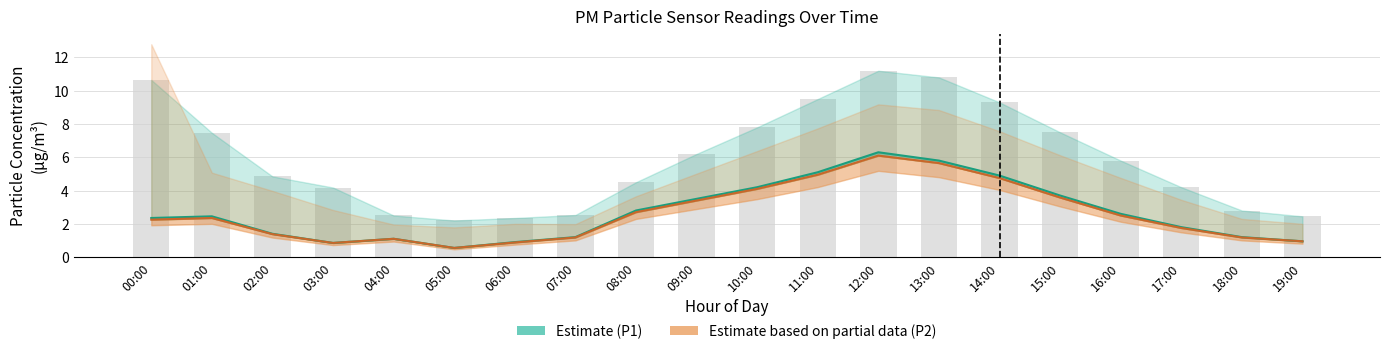

What is the highest value of the P2 series?

6.1